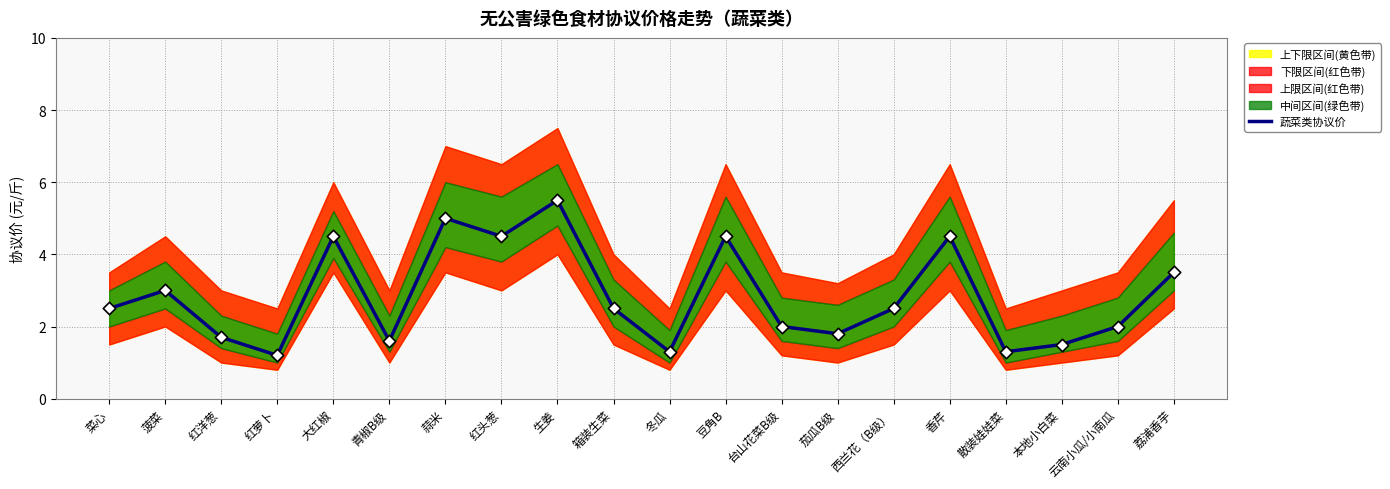

Which has a higher value, 菠菜 or 冬瓜?

菠菜